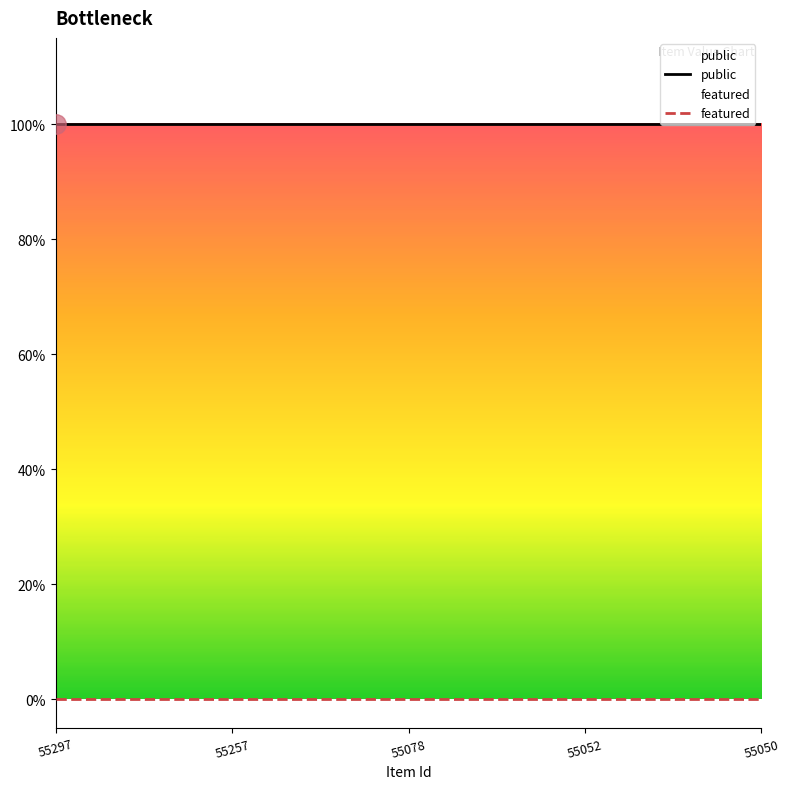

What are all the series names shown in the legend?

public, featured